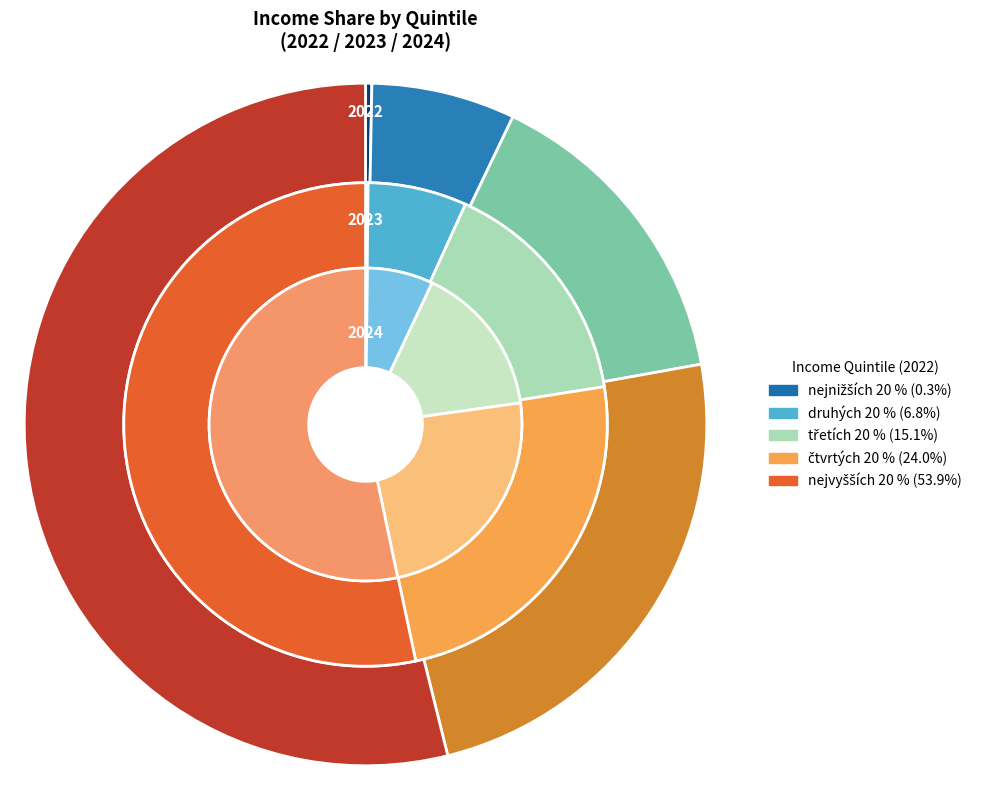

The values_2022 slice represents 0% of the pie. True or false?

True